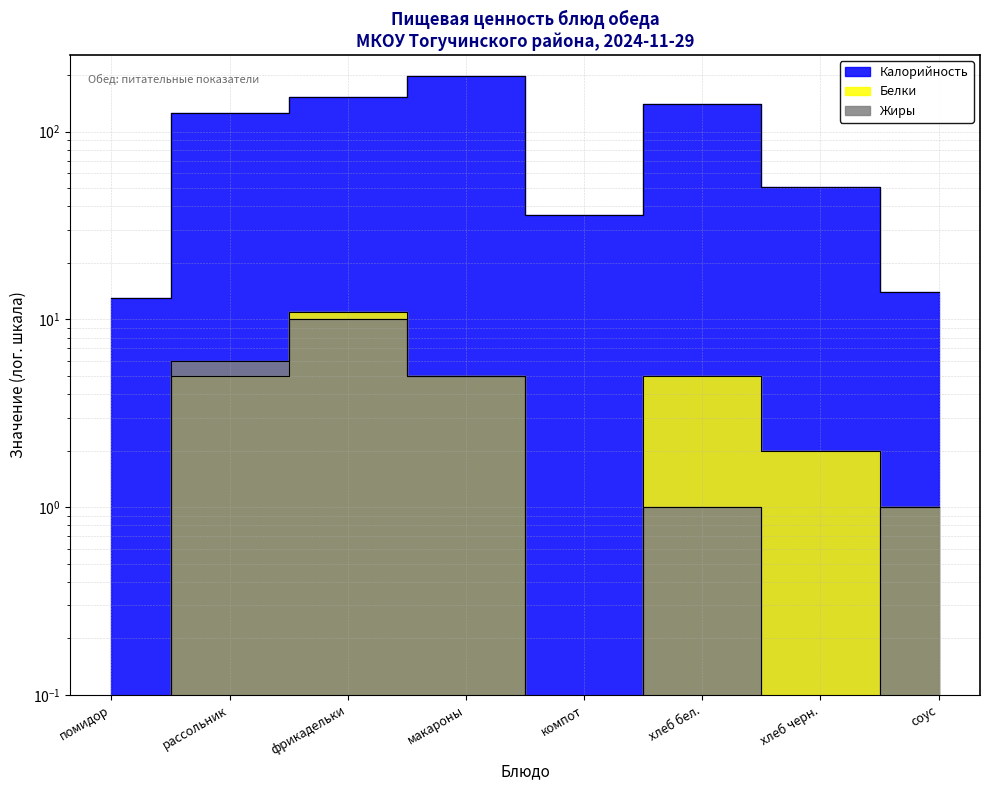

Which category has the highest value in the Белки series?

фрикадельки